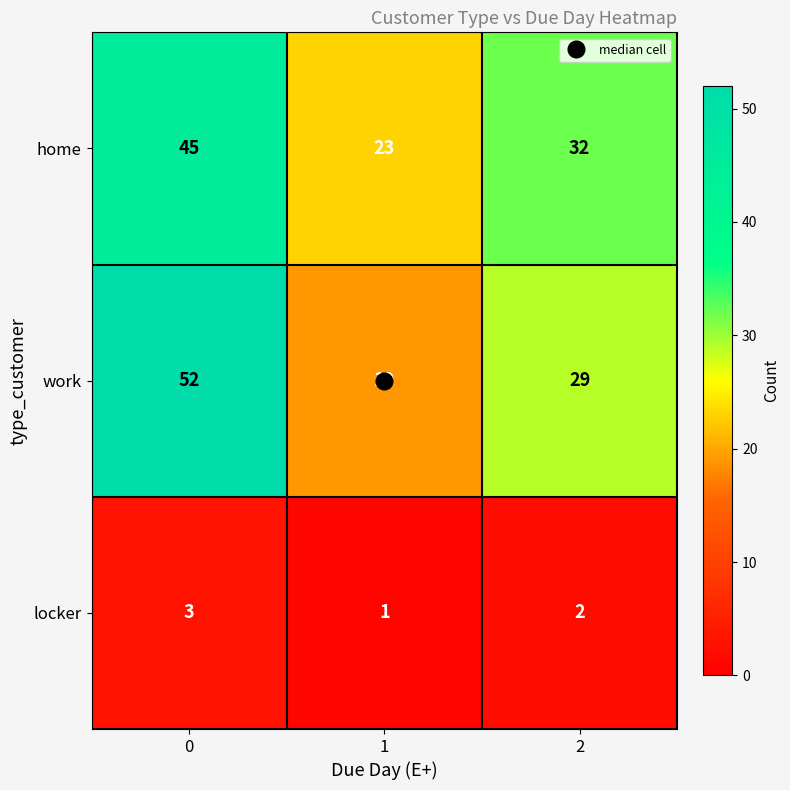

Is the value of locker at 0 greater than the value of home at 1?

No